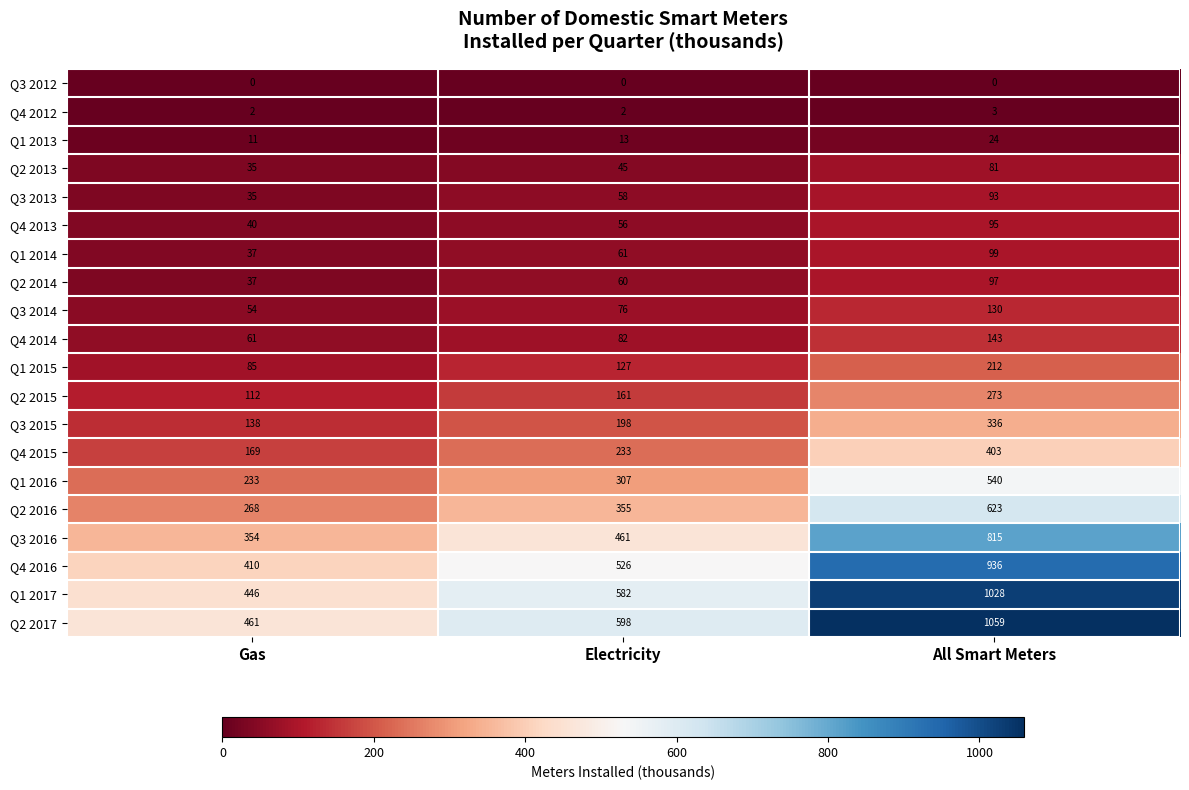

Which series changed the most between Gas and Electricity?

Q2 2017